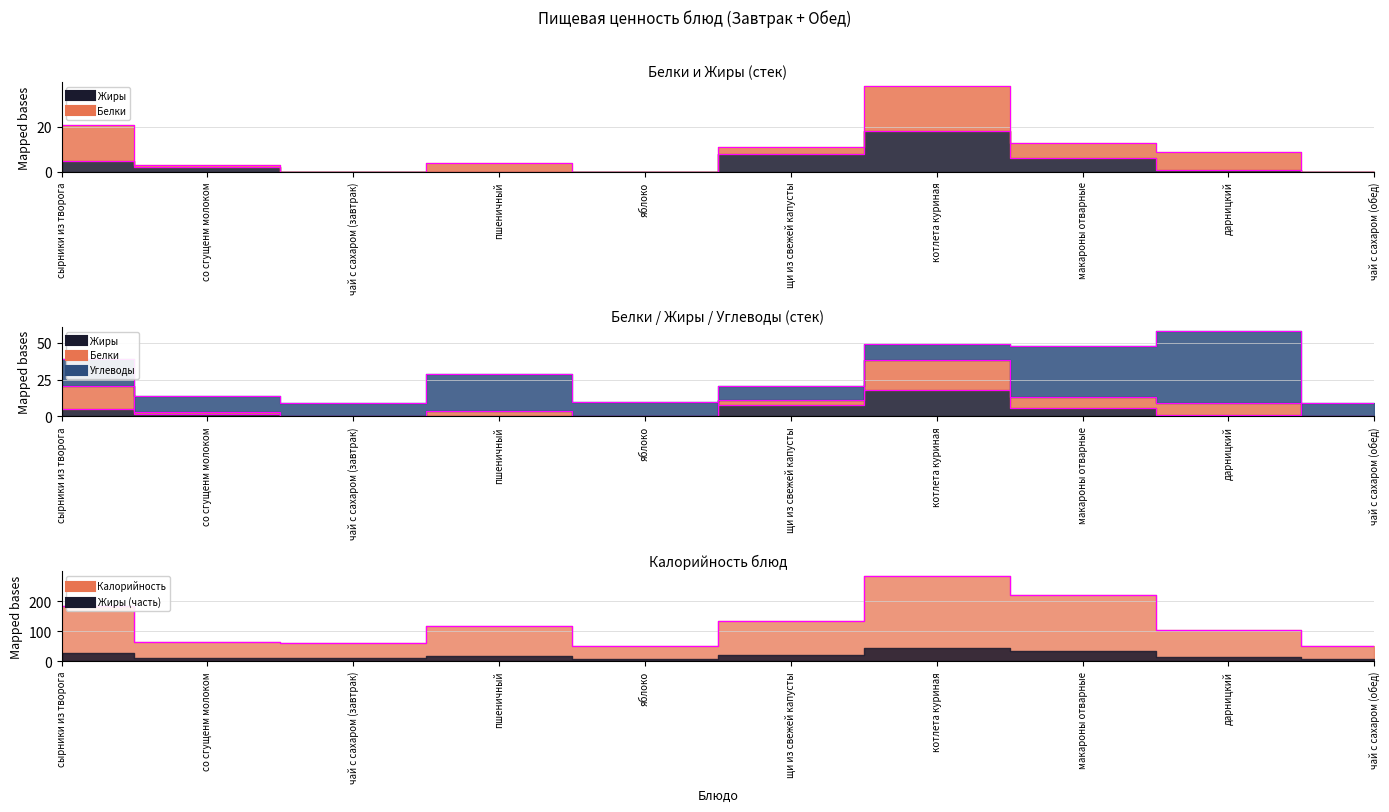

Reading left to right, extract all data points from this chart.

Жиры: 5	2	0	0	0	8	18	6	1	0
Калорийность: 182	65	61	117	50	132	284	221	103	49